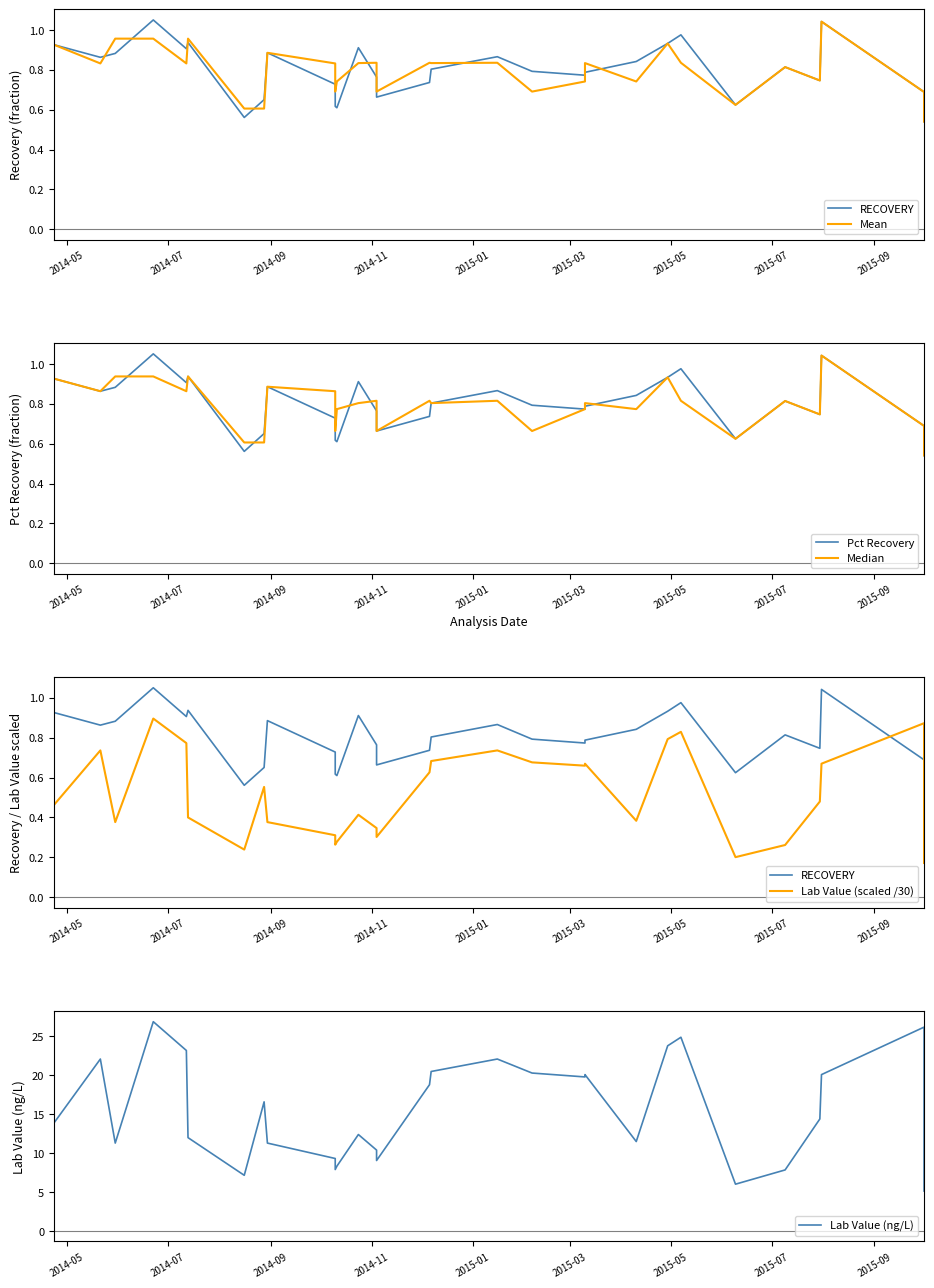

Is the value of RECOVERY at 18 greater than the value of Mean at 22?

No